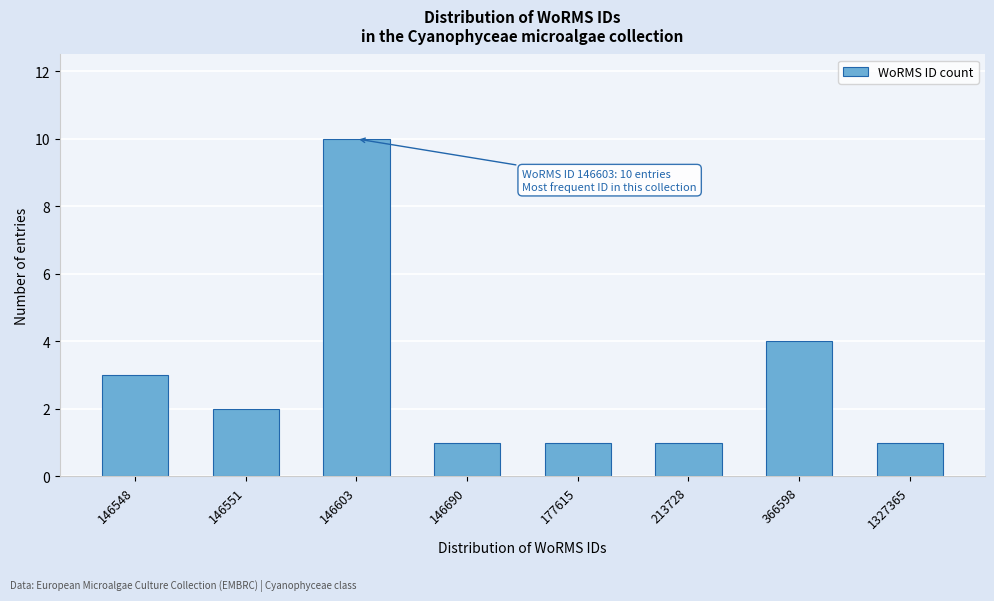

Reading left to right, extract all data points from this chart.

3	2	10	1	1	1	4	1